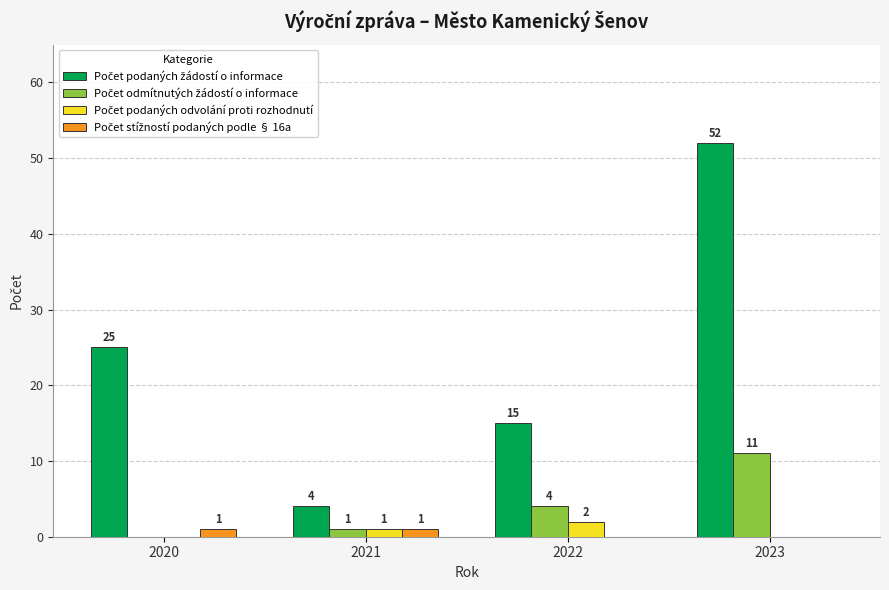

What is the maximum value shown in the chart?

52